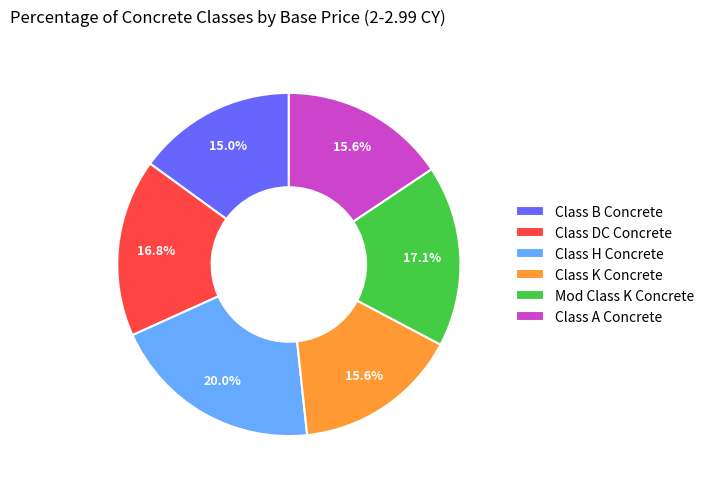

What percentage do Class B Concrete and Mod Class K Concrete together represent?

32.1%